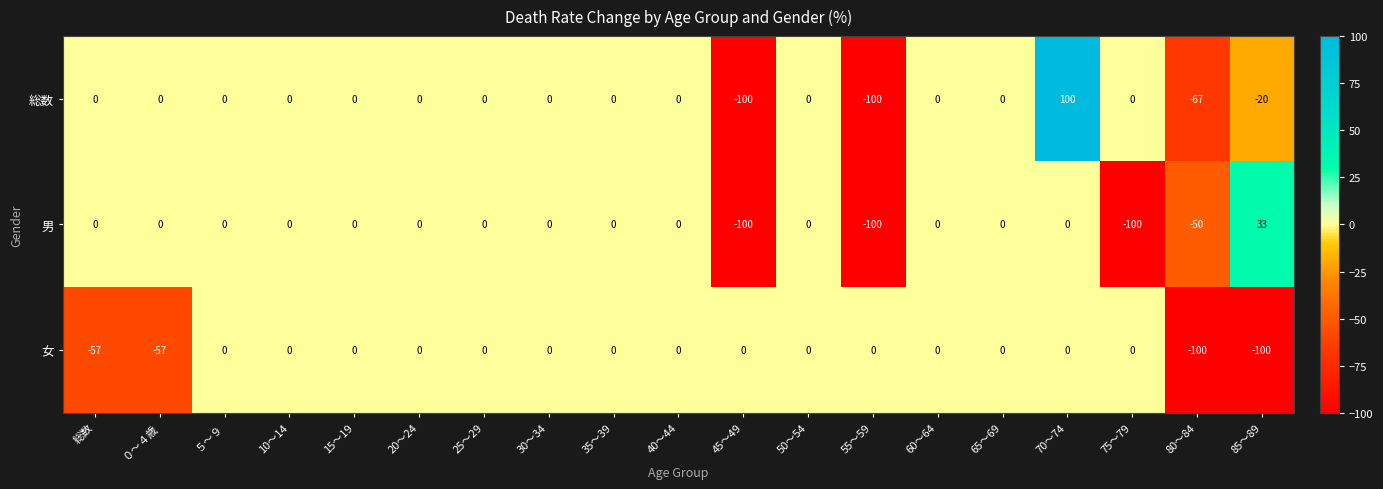

What is the maximum value shown in the chart?

100